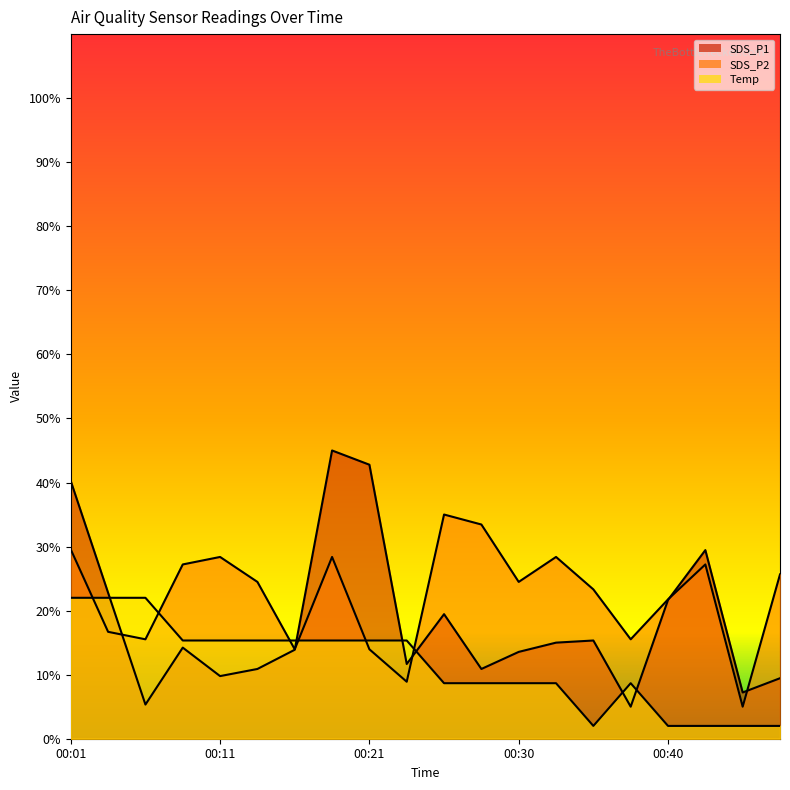

What is the smallest value displayed?

2.0